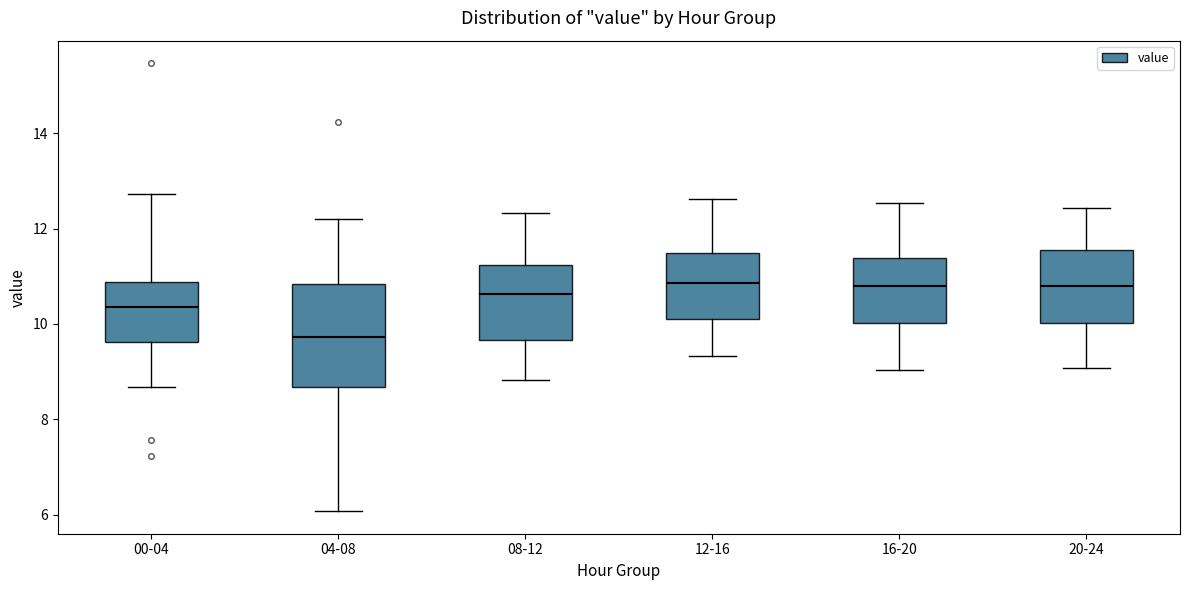

Reading left to right, read every box against the y-axis: the position of its median line, the range the box covers, and the ends of its whiskers. The values are not printed on the chart, so give them approximately, as read against the axis.

00-04: median 10.4, box 9.6 to 10.8, whiskers 8.6 to 12.8
04-08: median 9.8, box 8.6 to 10.8, whiskers 6.0 to 12.2
08-12: median 10.6, box 9.6 to 11.2, whiskers 8.8 to 12.4
12-16: median 10.8, box 10.2 to 11.4, whiskers 9.4 to 12.6
16-20: median 10.8, box 10.0 to 11.4, whiskers 9.0 to 12.6
20-24: median 10.8, box 10.0 to 11.6, whiskers 9.0 to 12.4